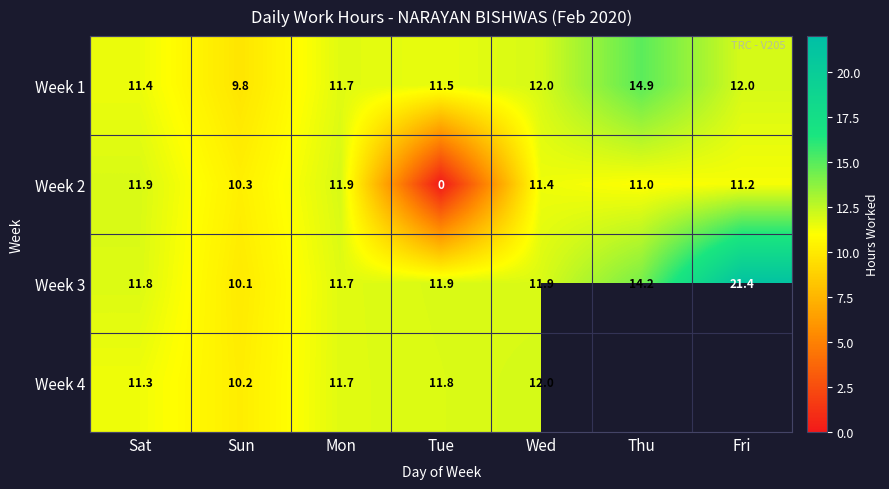

What is the average value of the Week 1 series?

11.9